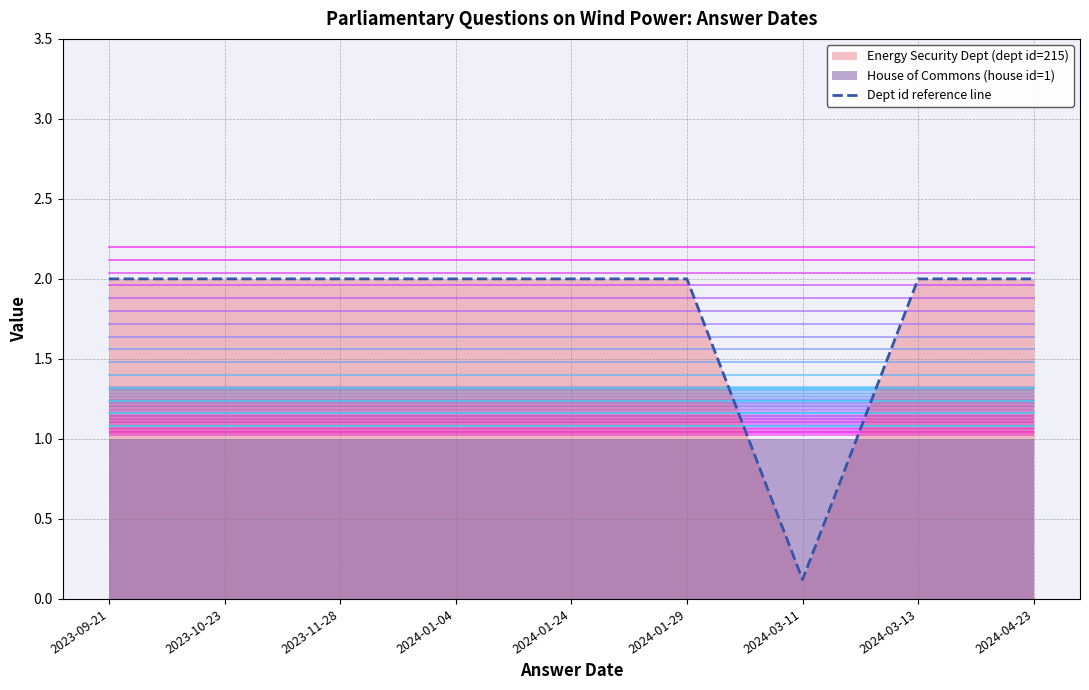

What is the minimum value shown in the chart?

0.1